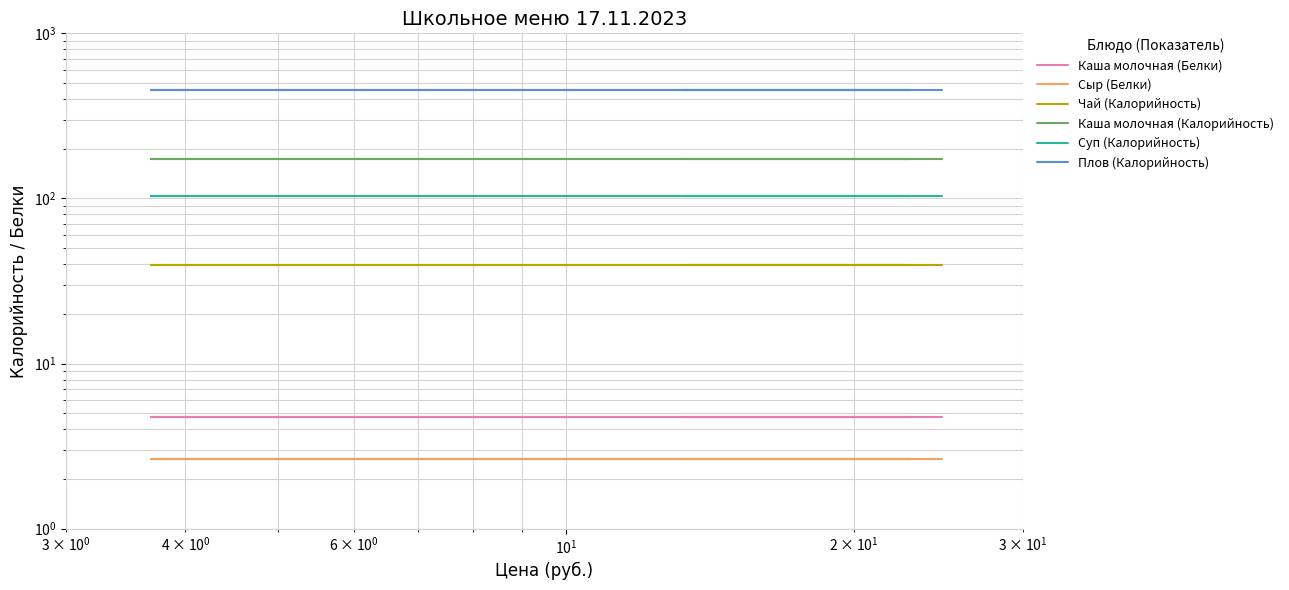

What is the sum of all Чай (Калорийность) values?

236.4